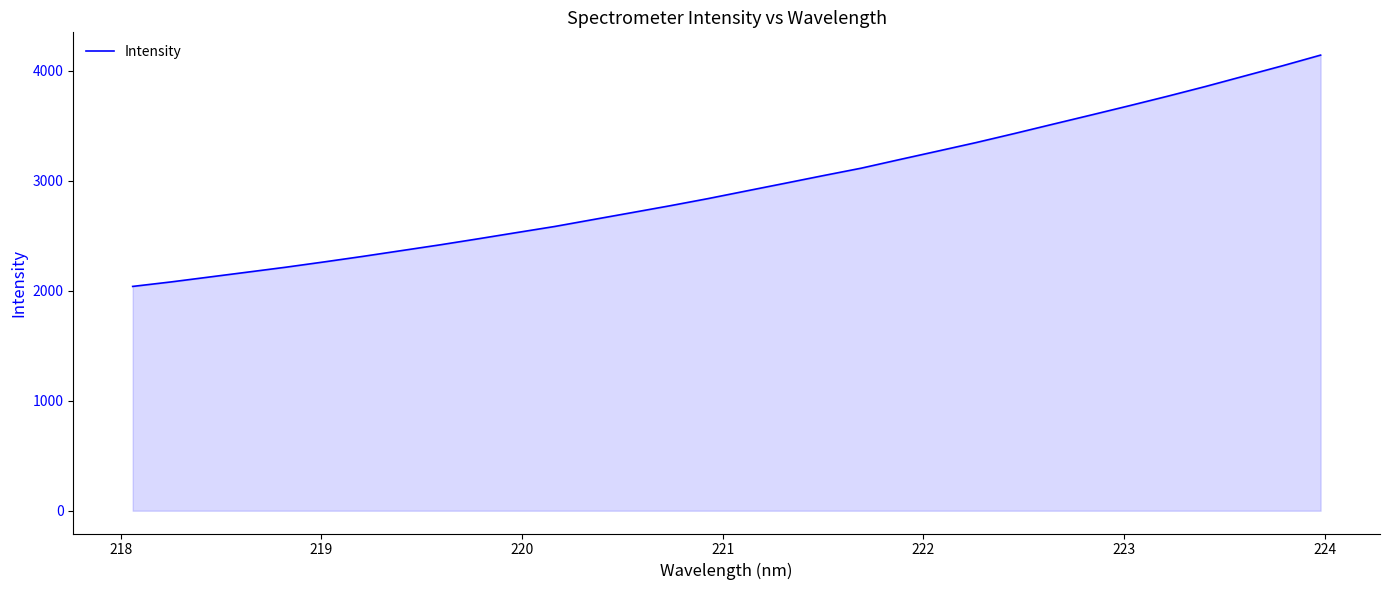

What is the minimum value shown in the chart?

2038.5